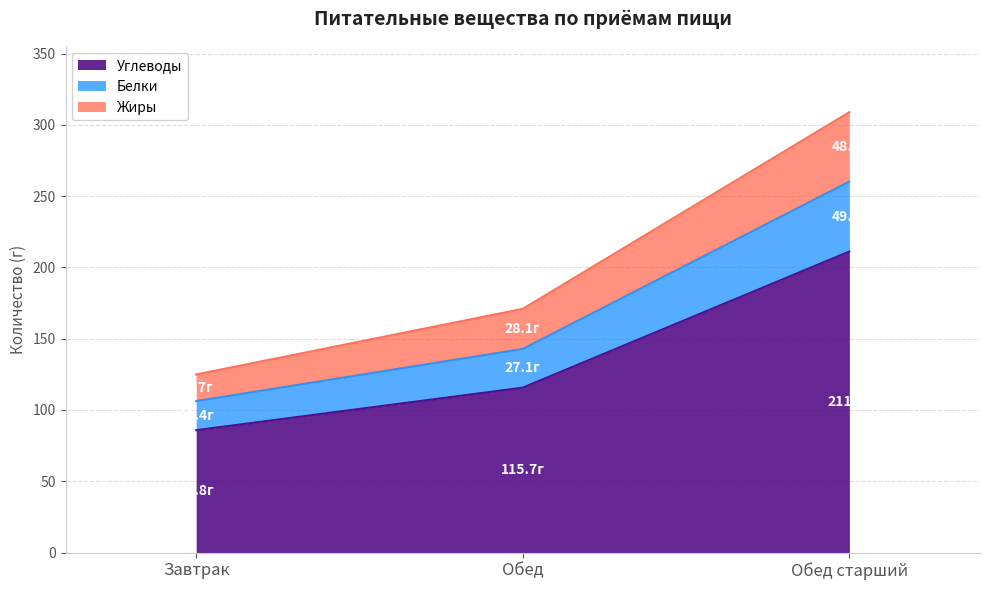

The Белки series shows 341.9 at Обед старший. True or false?

False